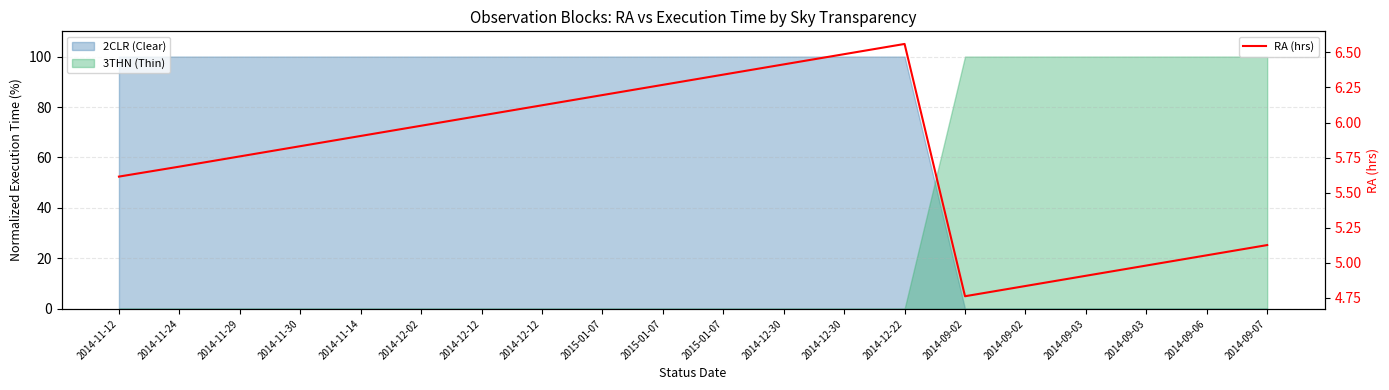

Which label corresponds to the largest value in the chart?

2014-12-22